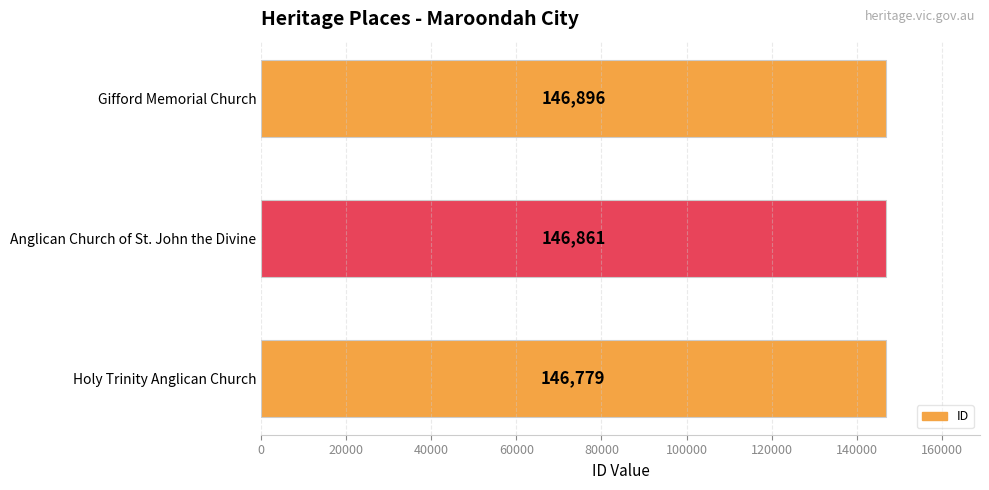

At which label is the value closest to 146837?

Anglican Church of St. John the Divine